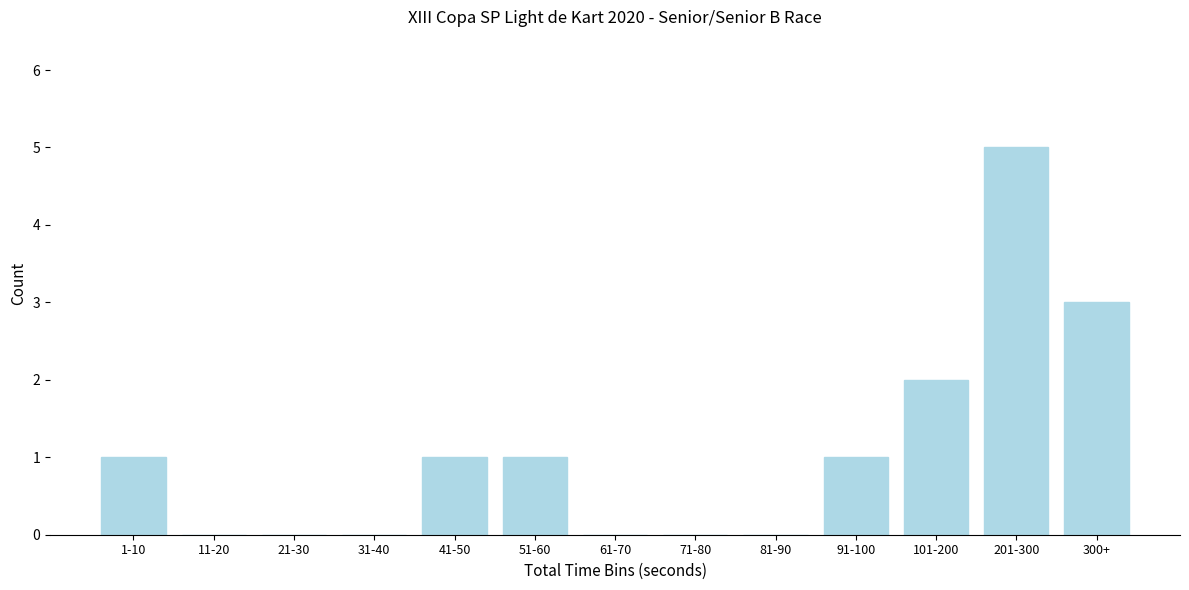

Reading right to left, what are all the values shown in this chart?

300+=3	201-300=5	101-200=2	91-100=1	81-90=0	71-80=0	61-70=0	51-60=1	41-50=1	31-40=0	21-30=0	11-20=0	1-10=1